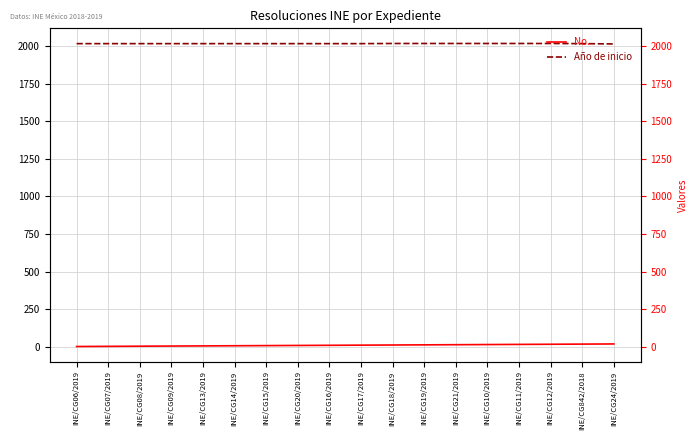

List the labels in order of Año de inicio value, smallest first.

INE/CG24/2019, INE/CG06/2019, INE/CG07/2019, INE/CG08/2019, INE/CG09/2019, INE/CG13/2019, INE/CG14/2019, INE/CG15/2019, INE/CG20/2019, INE/CG16/2019, INE/CG17/2019, INE/CG842/2018, INE/CG18/2019, INE/CG19/2019, INE/CG21/2019, INE/CG10/2019, INE/CG11/2019, INE/CG12/2019